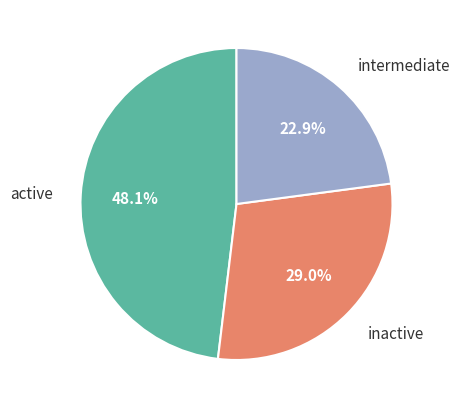

Rank the categories by value from lowest to highest.

intermediate, inactive, active